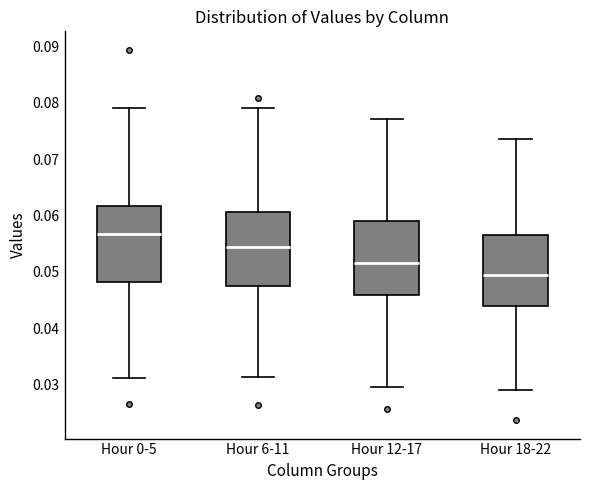

Where does the median line of the box for Hour 12-17 sit on the y-axis? The values are not printed on the chart, so give them approximately, as read against the axis.

0.052